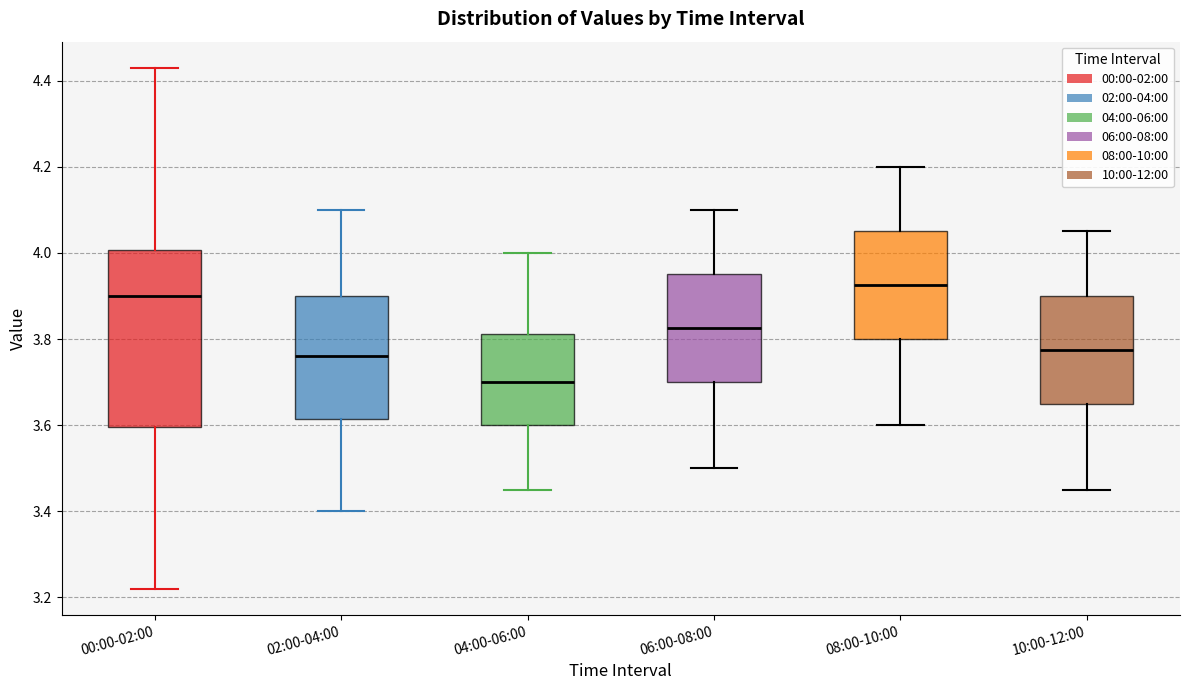

Reading left to right, read every box against the y-axis: the position of its median line, the range the box covers, and the ends of its whiskers. The values are not printed on the chart, so give them approximately, as read against the axis.

00:00-02:00: median 3.90, box 3.60 to 4.00, whiskers 3.22 to 4.44
02:00-04:00: median 3.76, box 3.62 to 3.90, whiskers 3.40 to 4.10
04:00-06:00: median 3.70, box 3.60 to 3.82, whiskers 3.46 to 4.00
06:00-08:00: median 3.82, box 3.70 to 3.96, whiskers 3.50 to 4.10
08:00-10:00: median 3.92, box 3.80 to 4.06, whiskers 3.60 to 4.20
10:00-12:00: median 3.78, box 3.66 to 3.90, whiskers 3.46 to 4.06